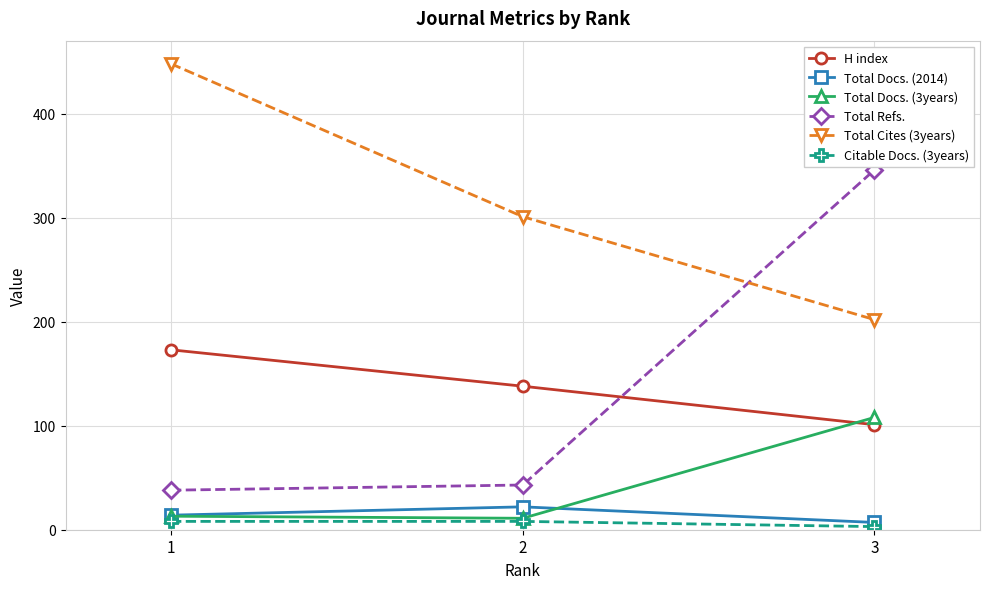

Where is Total Docs. (3years) nearest to the value 59?

1